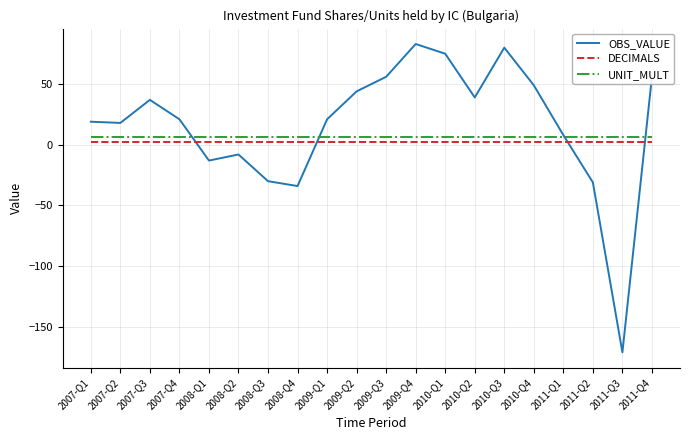

How many times do UNIT_MULT and OBS_VALUE cross each other?

4